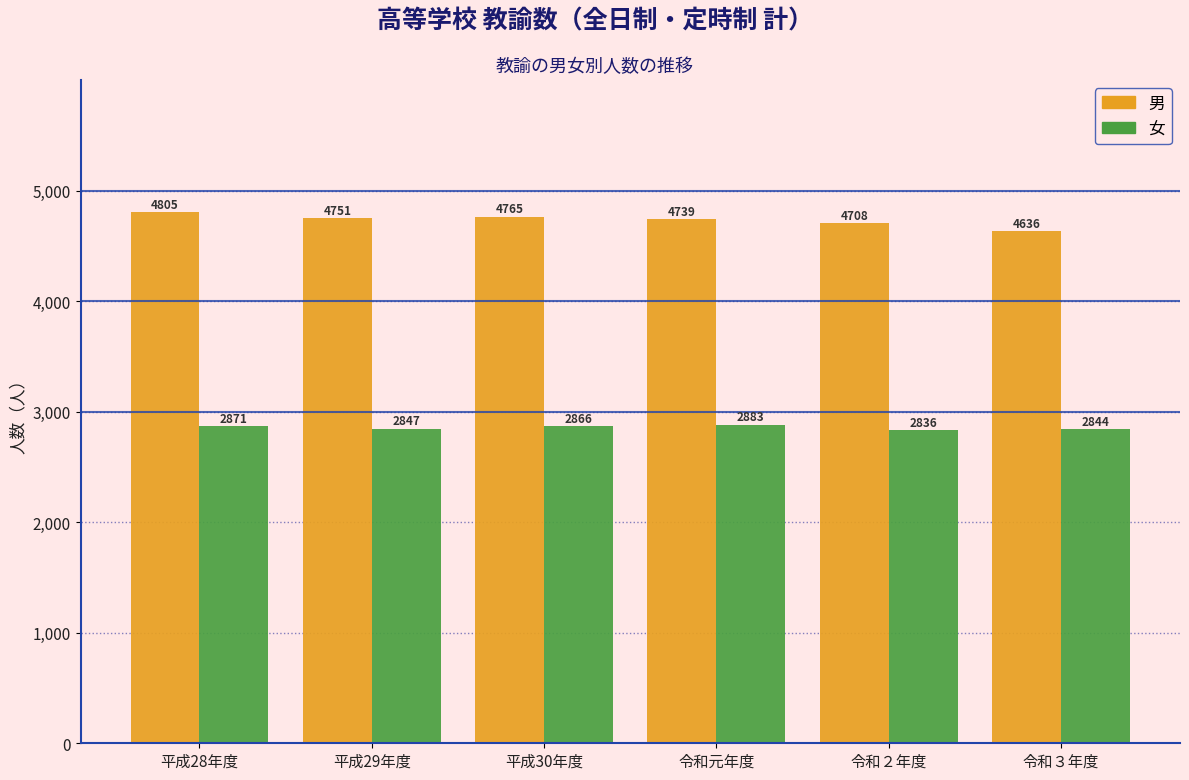

Reading left to right, what are all the values shown in this chart?

男: 平成28年度=4805	平成29年度=4751	平成30年度=4765	令和元年度=4739	令和２年度=4708	令和３年度=4636
女: 平成28年度=2871	平成29年度=2847	平成30年度=2866	令和元年度=2883	令和２年度=2836	令和３年度=2844